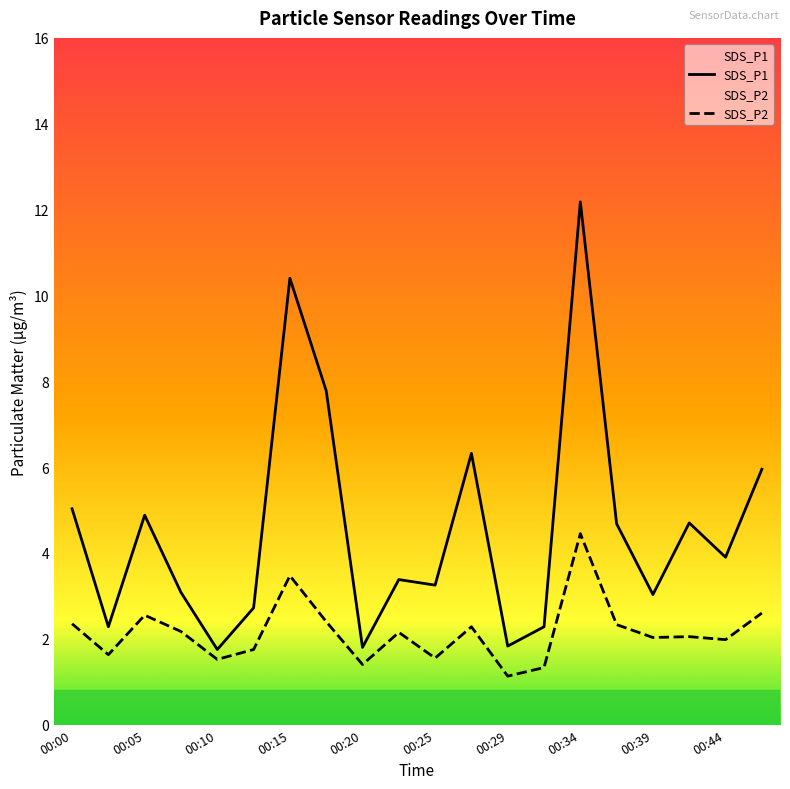

Count the number of data series in this chart.

2